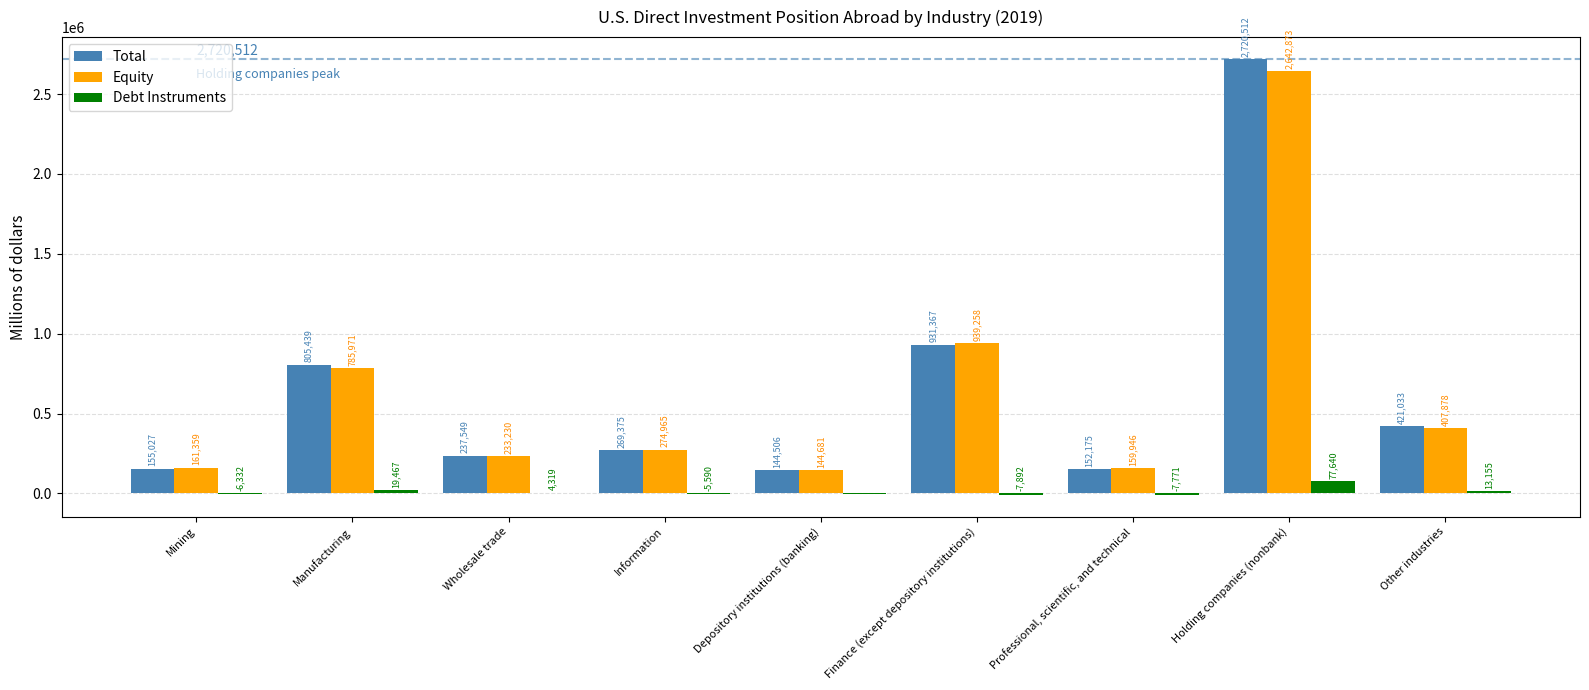

Reading left to right, extract all data points from this chart.

Total: 155027	805439	237549	269375	144506	931367	152175	2720512	421033
Equity: 161359	785971	233230	274965	144681	939258	159946	2642873	407878
Debt Instruments: -6332	19467	4319	-5590	-175	-7892	-7771	77640	13155